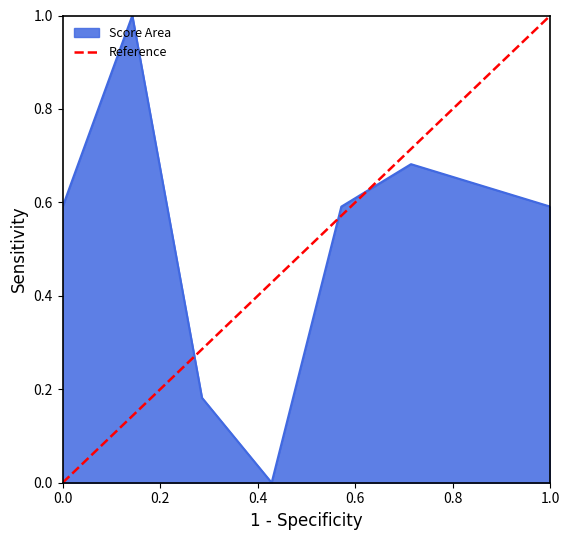

What is the maximum value for Score Area?

1.0